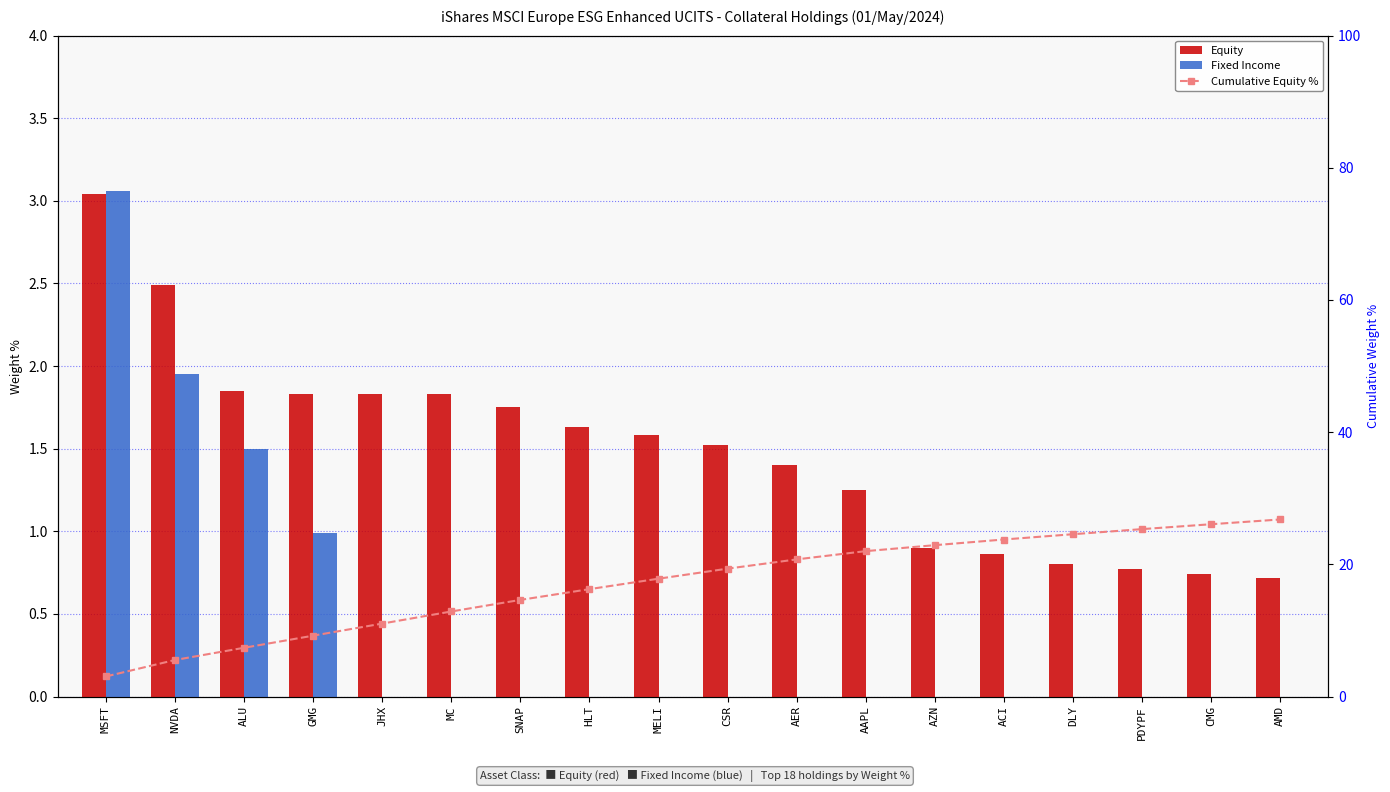

How many positive values does the Fixed Income series have?

4